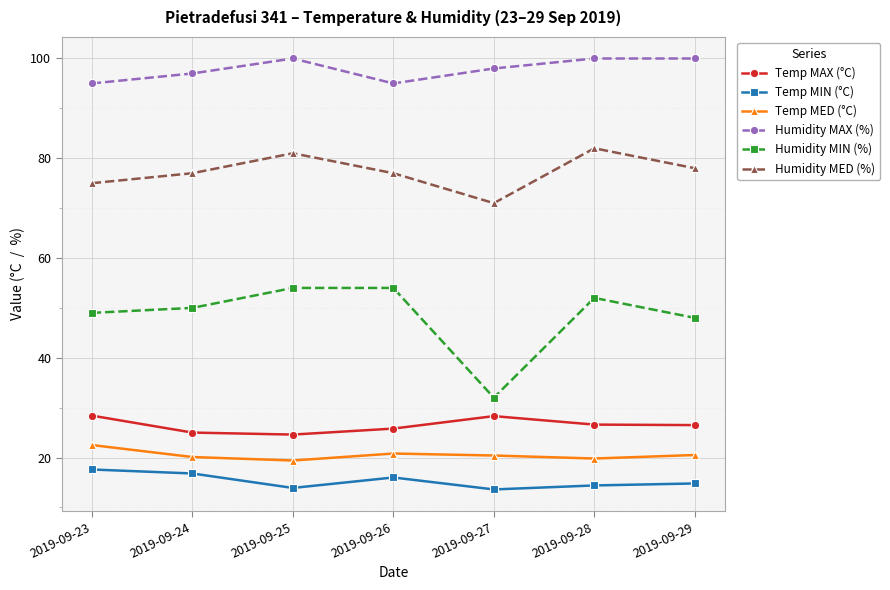

What is the average value of the Temp MED (°C) series?

20.5